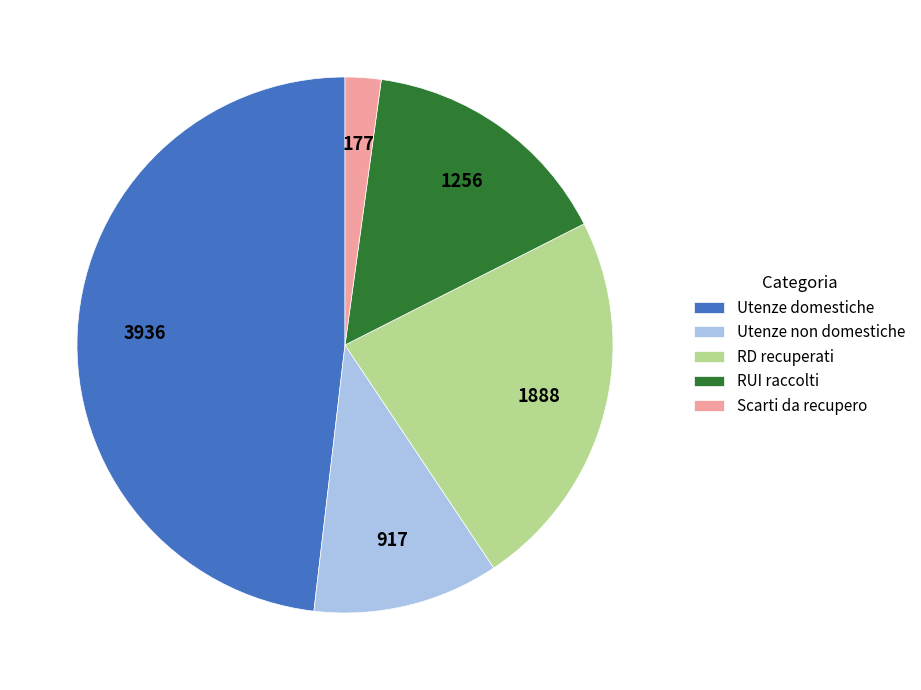

Do RUI raccolti and RD recuperati together represent more than half of the pie?

No